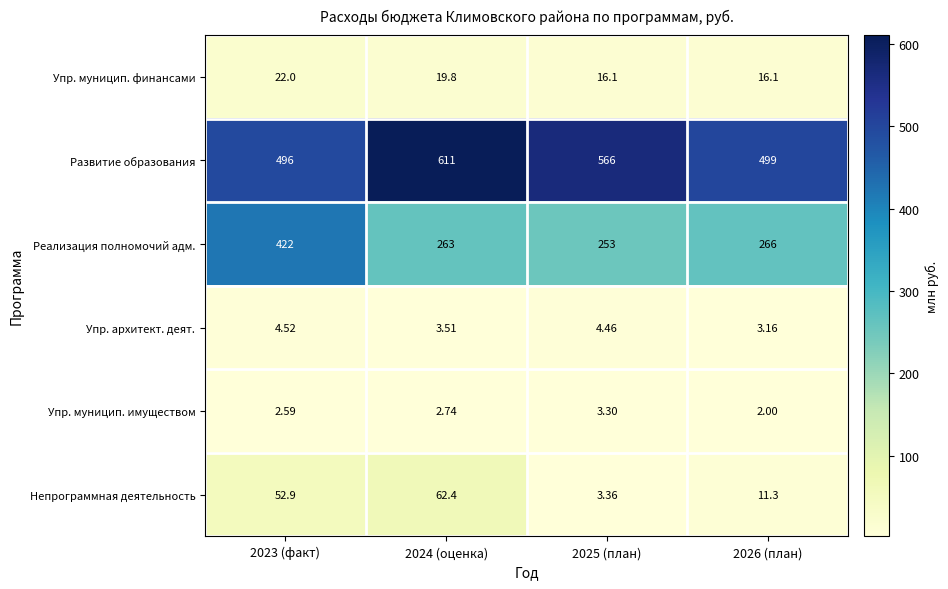

Rank the series by their maximum value, from lowest to highest.

Упр. муницип. имуществом, Упр. архитект. деят., Упр. муницип. финансами, Непрограммная деятельность, Реализация полномочий адм., Развитие образования